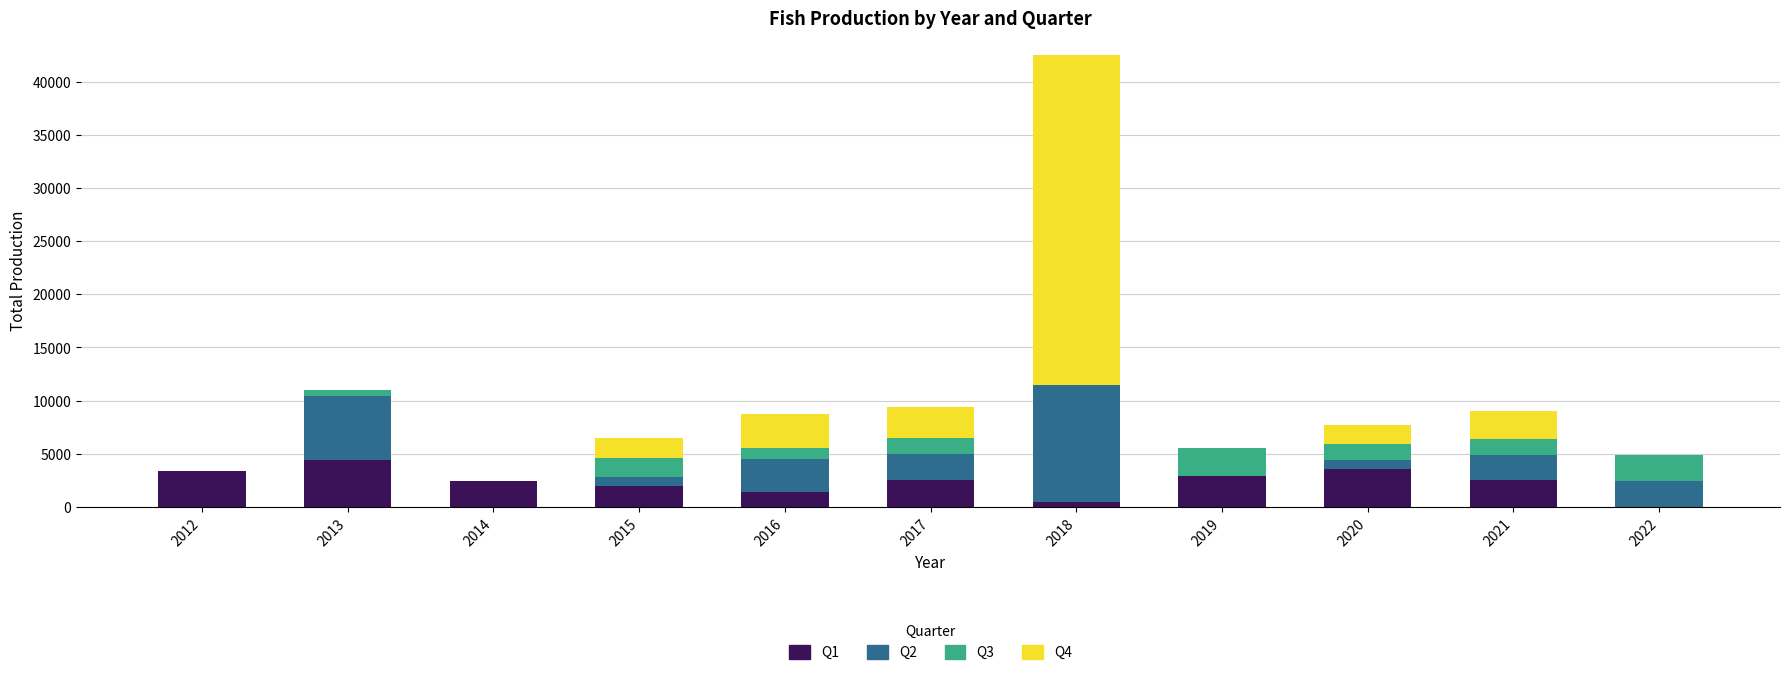

What is the total value across all series at 2018?

42480